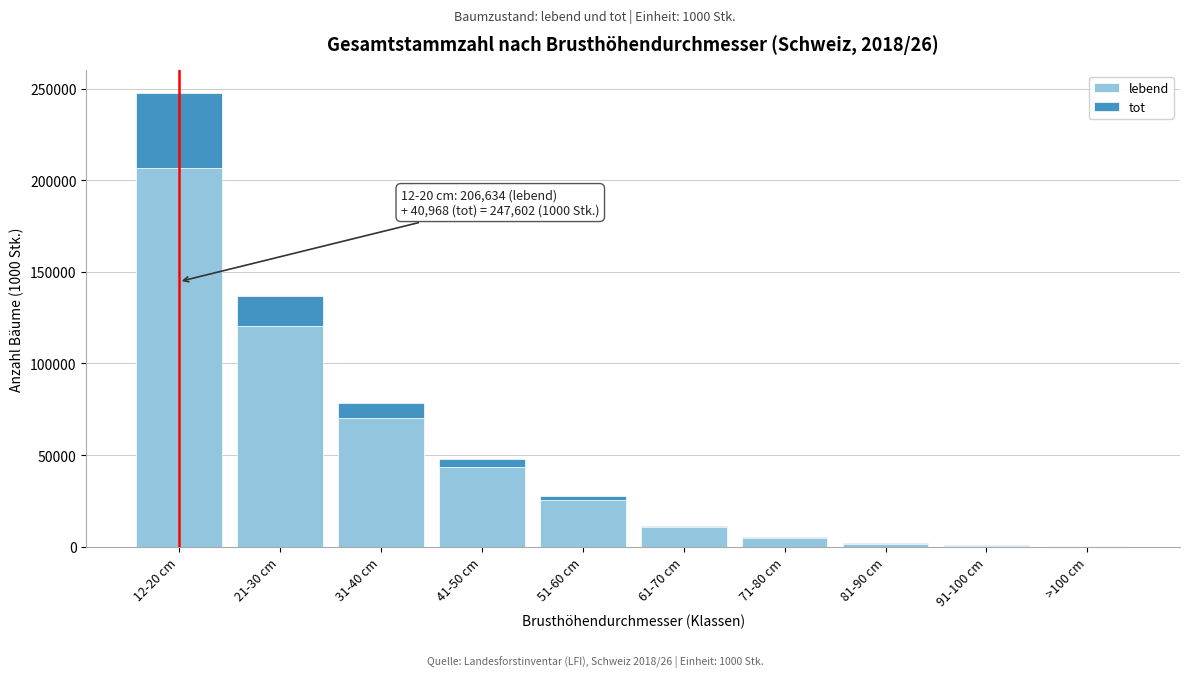

At which category is the sum across all series the highest?

12-20 cm